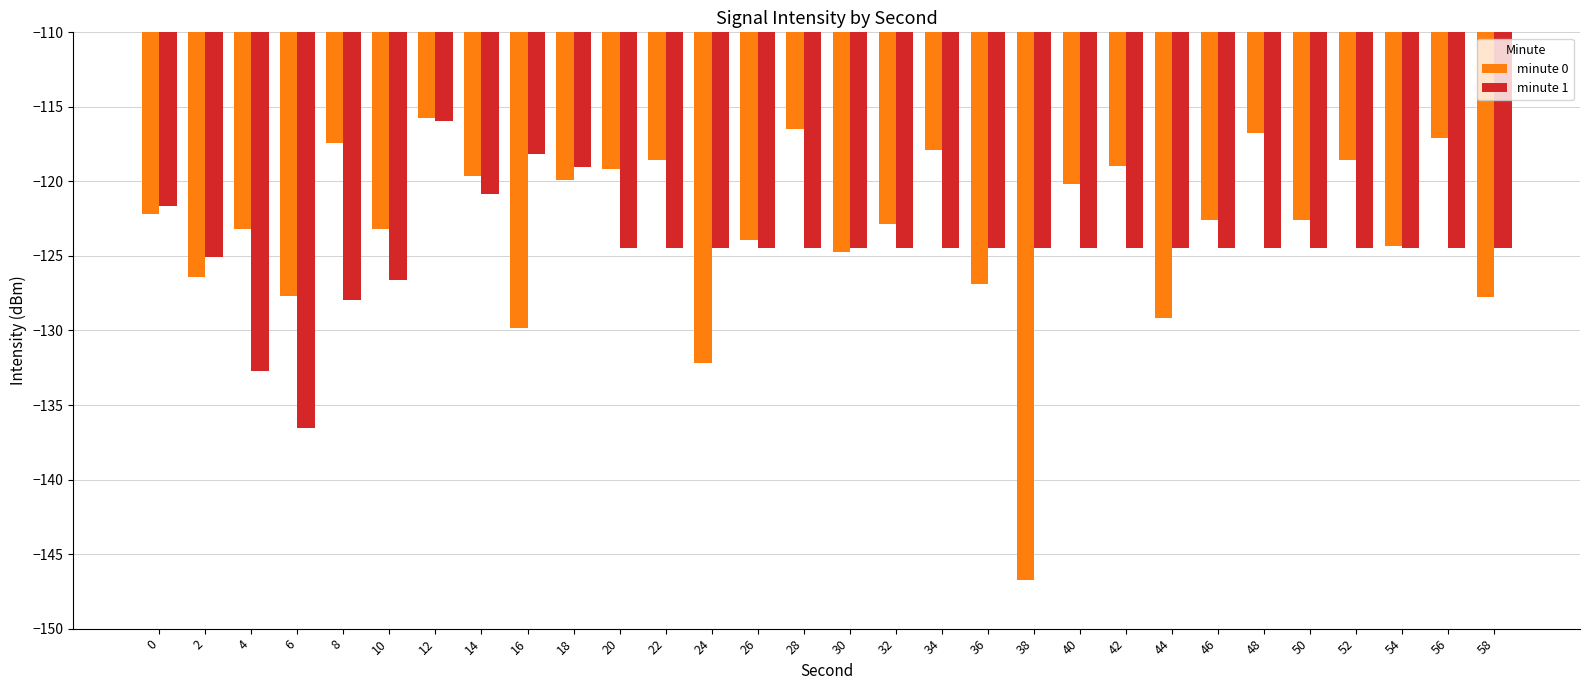

Is it true that minute 0 equals -37.7 at 40?

False